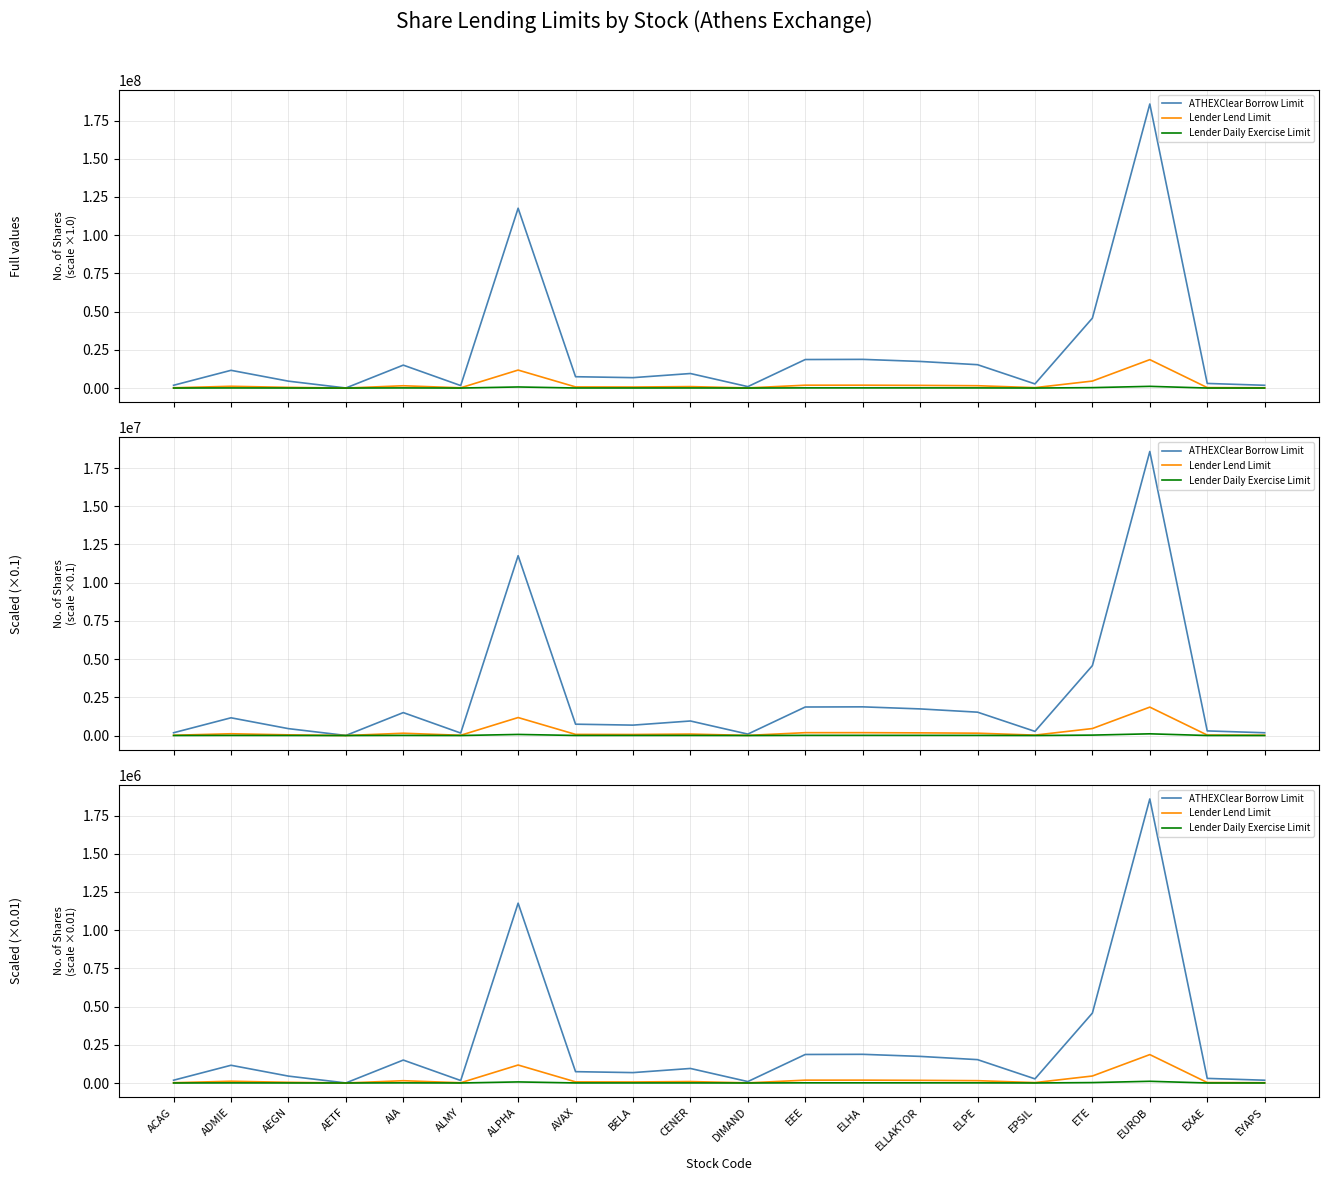

At DIMAND, list the series in order from largest to smallest.

ATHEXClear Borrow Limit, Lender Lend Limit, Lender Daily Exercise Limit